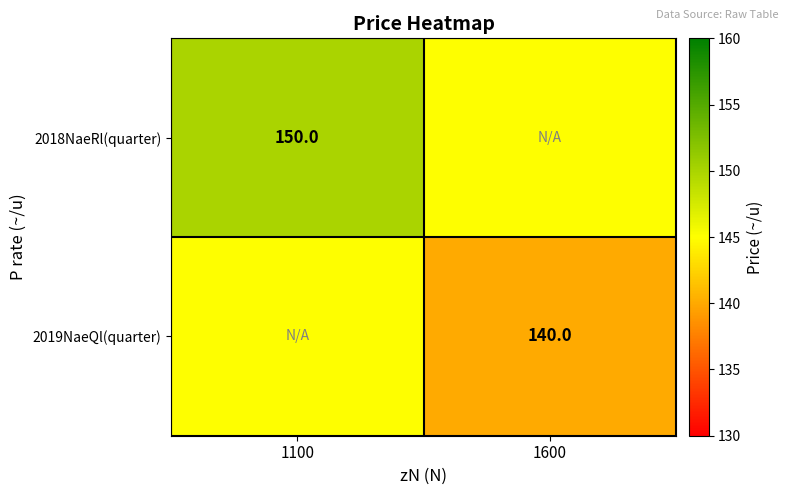

Is it true that 2018NaeRl(quarter) equals 49 at 1100?

False